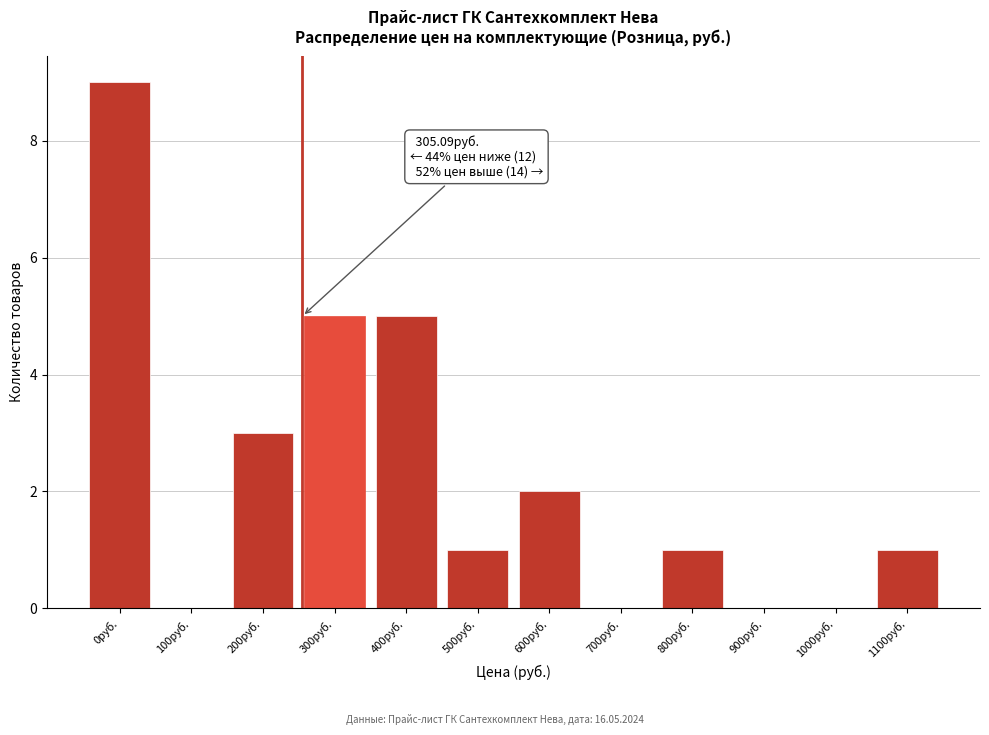

Reading left to right, what are all the values shown in this chart?

0руб.=9	100руб.=0	200руб.=3	300руб.=5	400руб.=5	500руб.=1	600руб.=2	700руб.=0	800руб.=1	900руб.=0	1000руб.=0	1100руб.=1